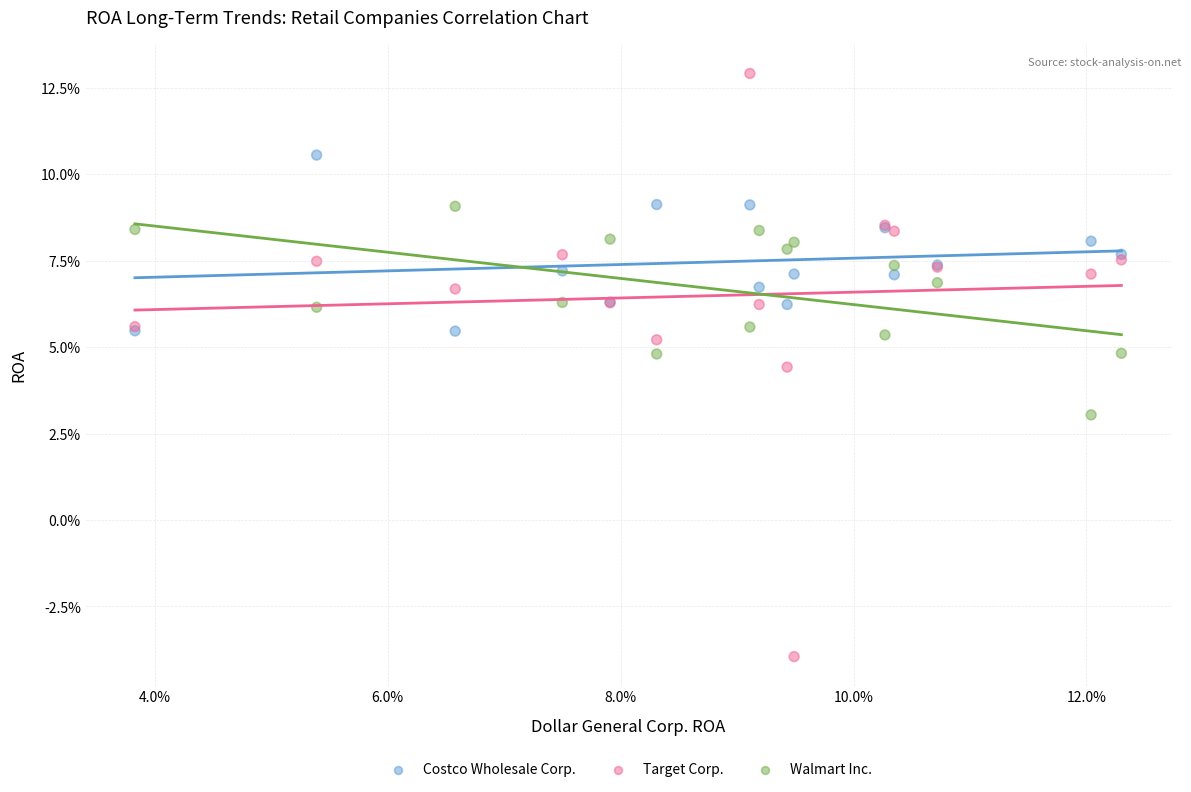

Which series contains the highest Y value?

Target Corp.